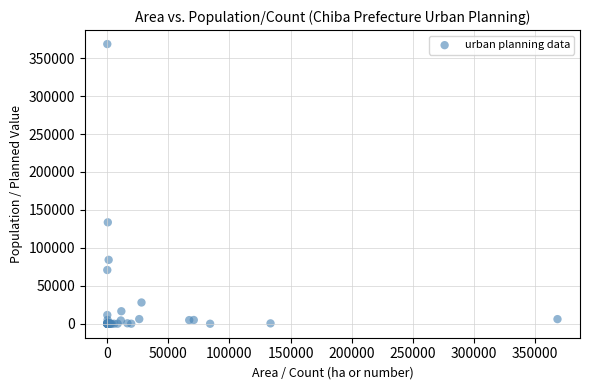

What Y value in the scatter plot is closest to 184264?

133632.0